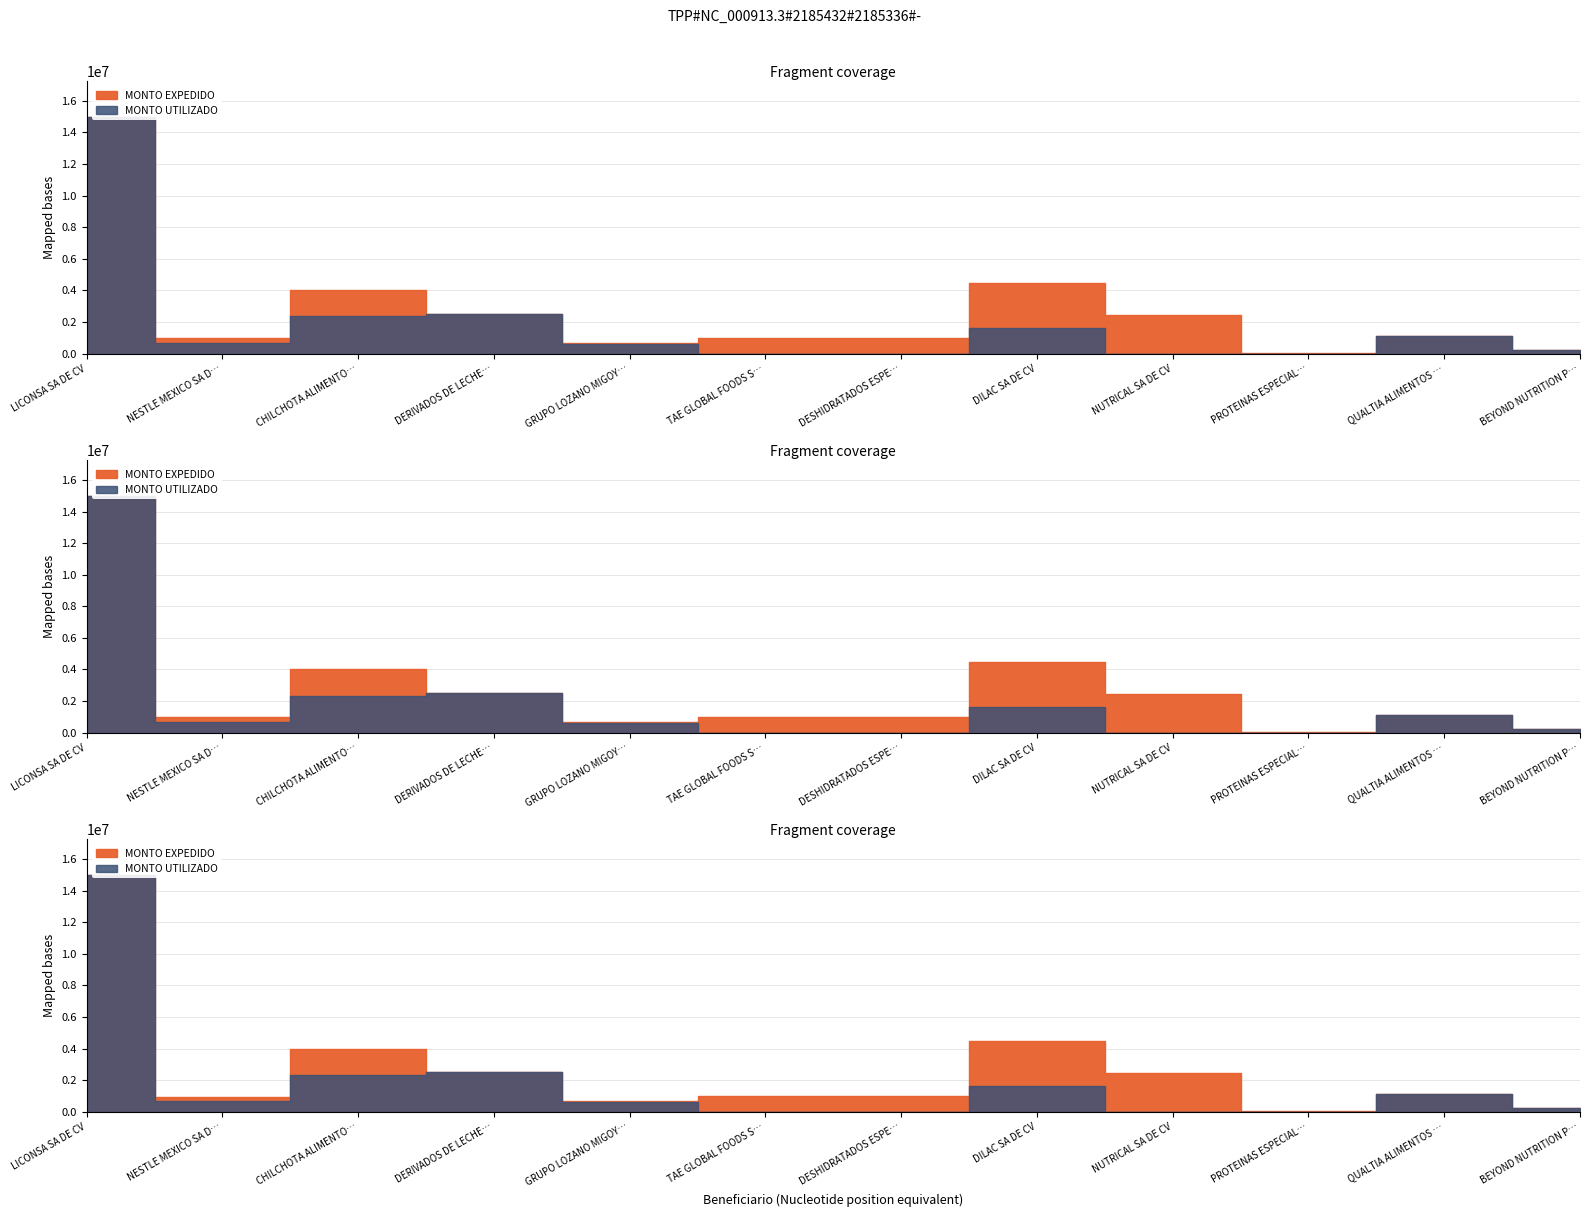

Which series has the widest spread of values?

MONTO UTILIZADO